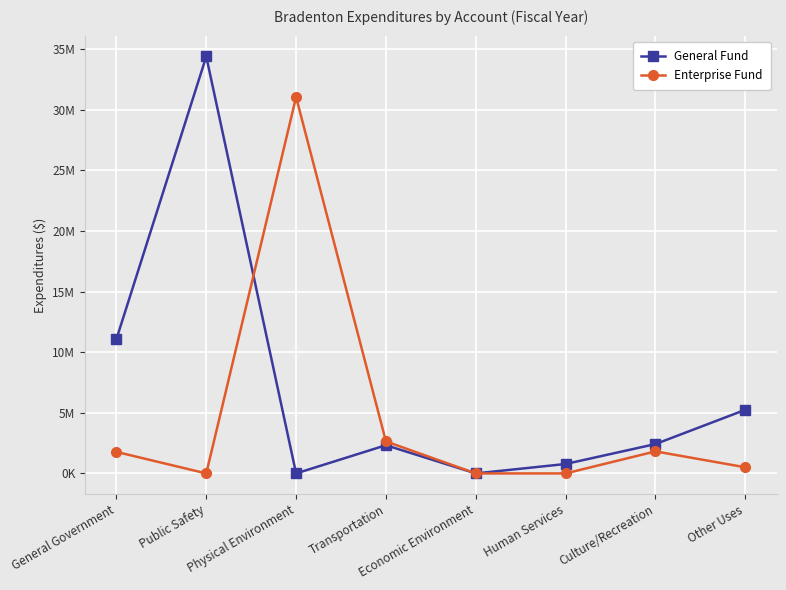

Does the chart display data point markers on the line(s)?

Yes